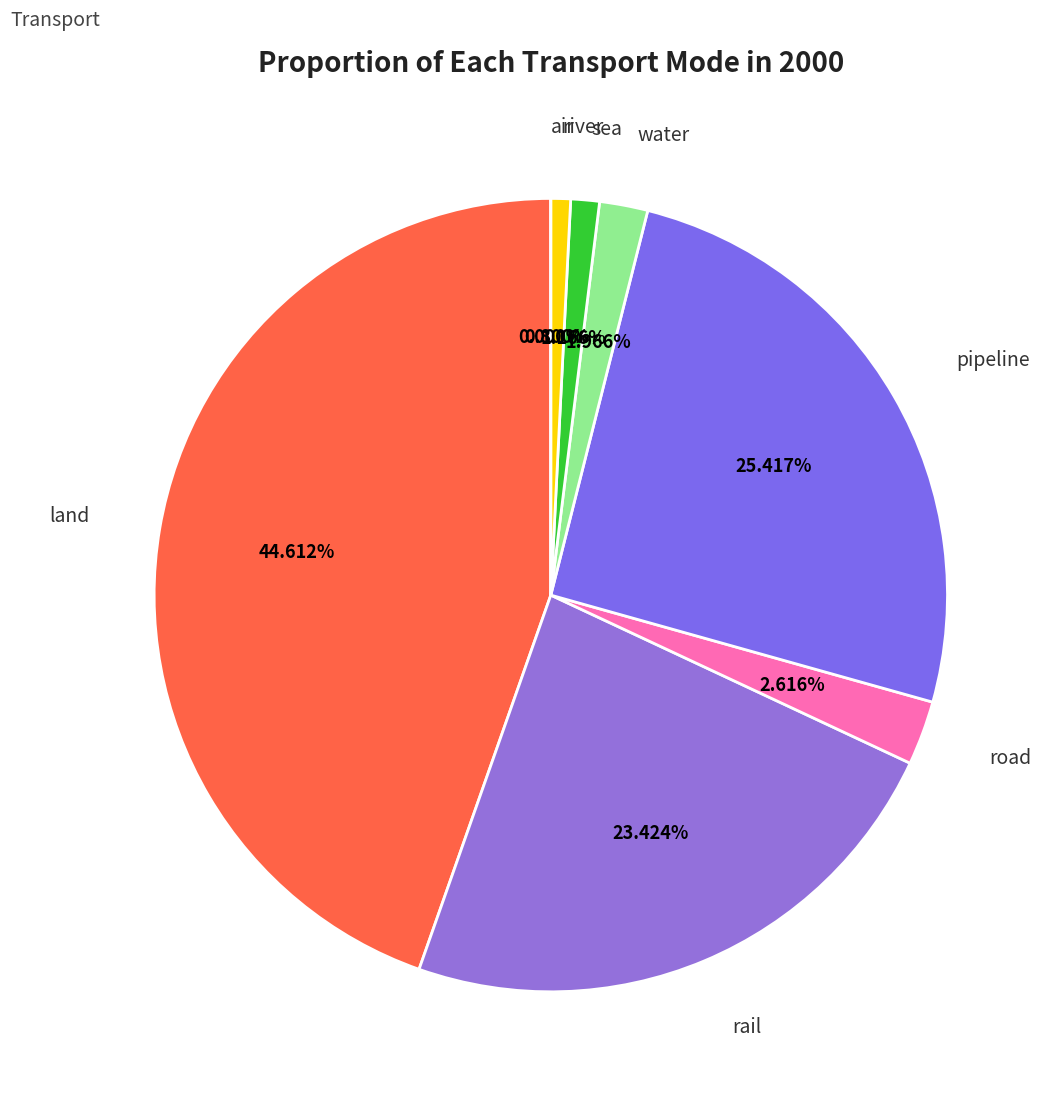

The water slice represents 2% of the pie. True or false?

True